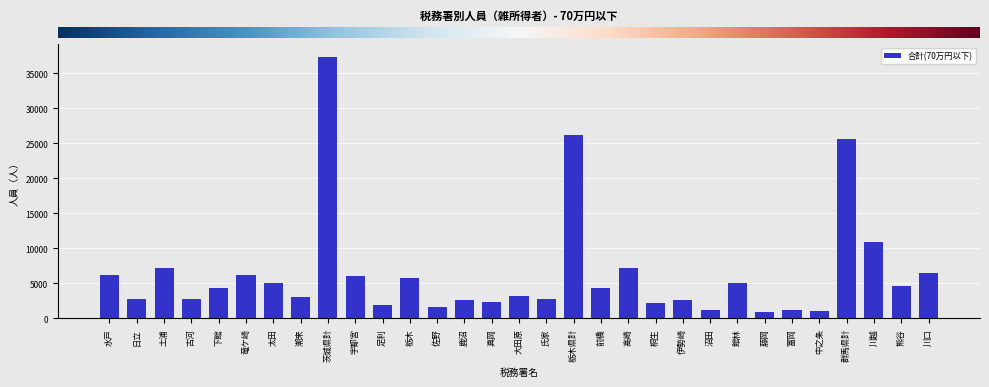

Between 茨城県計 and 沼田, which is larger?

茨城県計